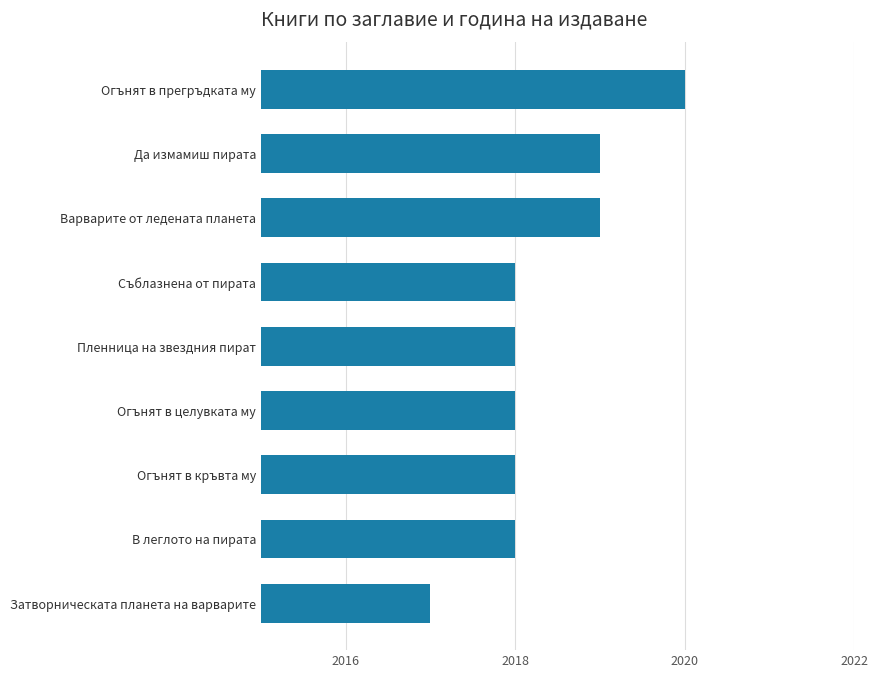

What is the change in value from В леглото на пирата to Да измамиш пирата?

+1